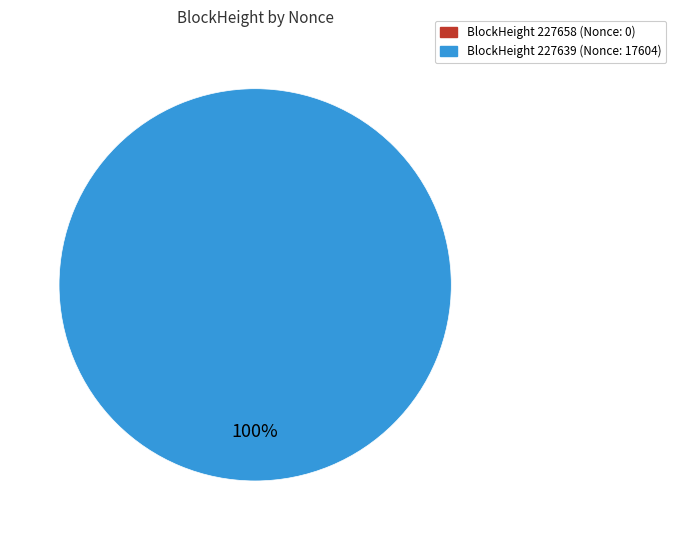

Do 227639 and 227658 together represent more than half of the pie?

Yes